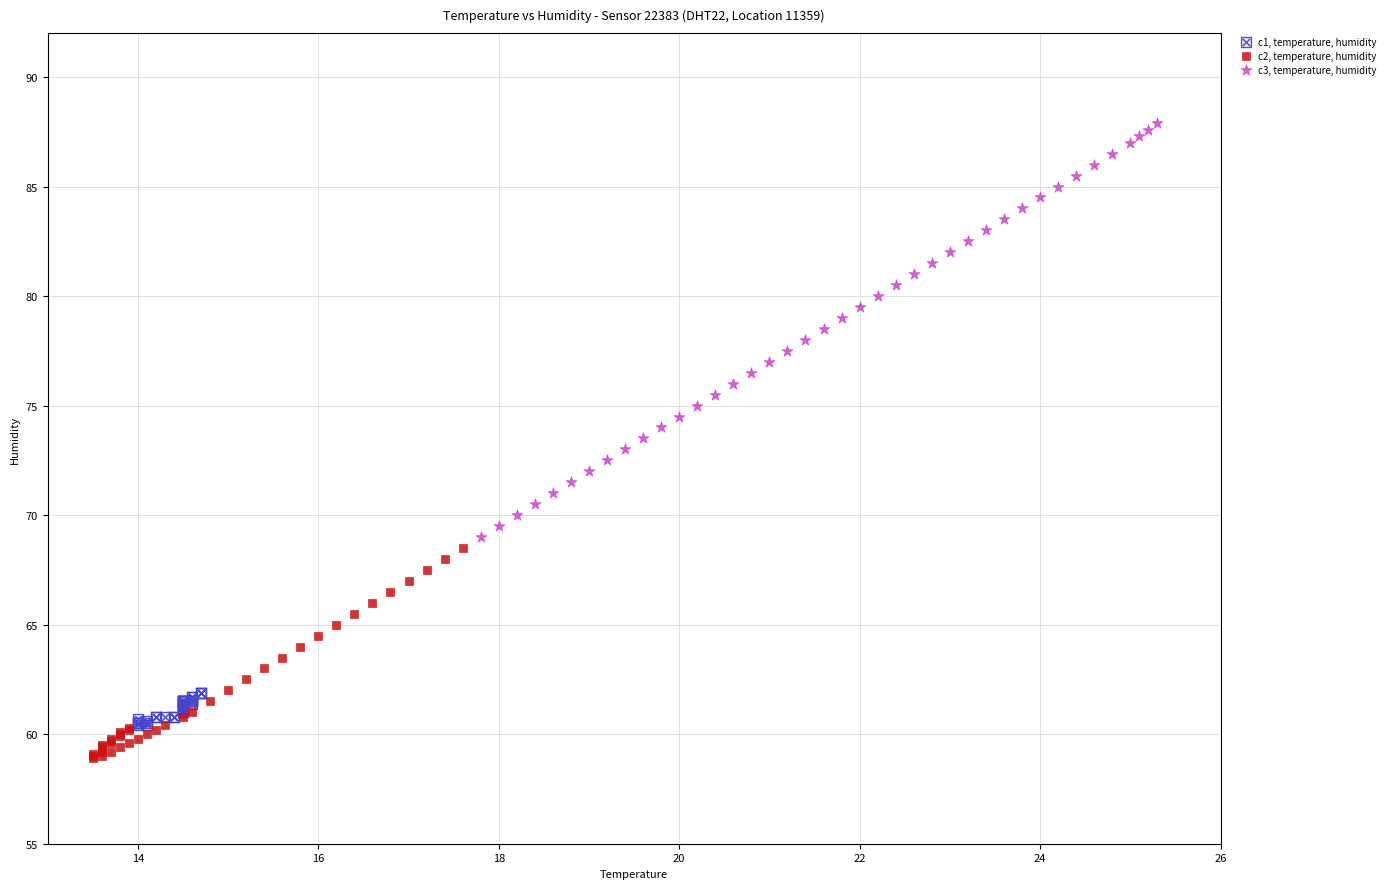

What are all the series names shown in the legend?

c1, temperature, humidity, c2, temperature, humidity, c3, temperature, humidity